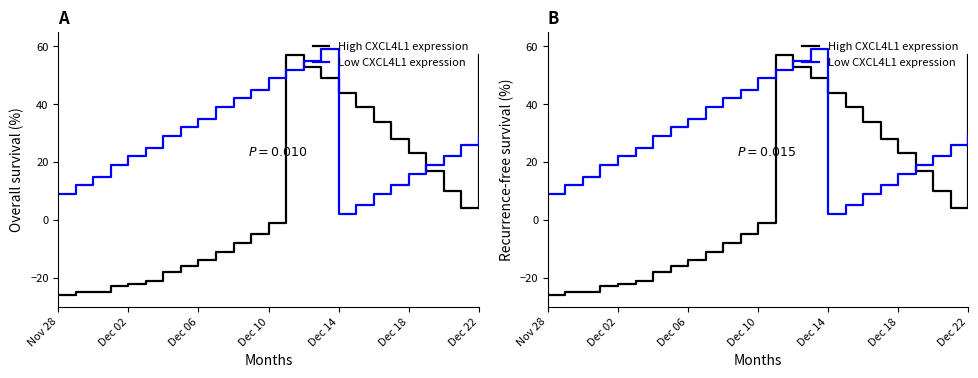

How many values in High CXCL4L1 expression are below zero?

13